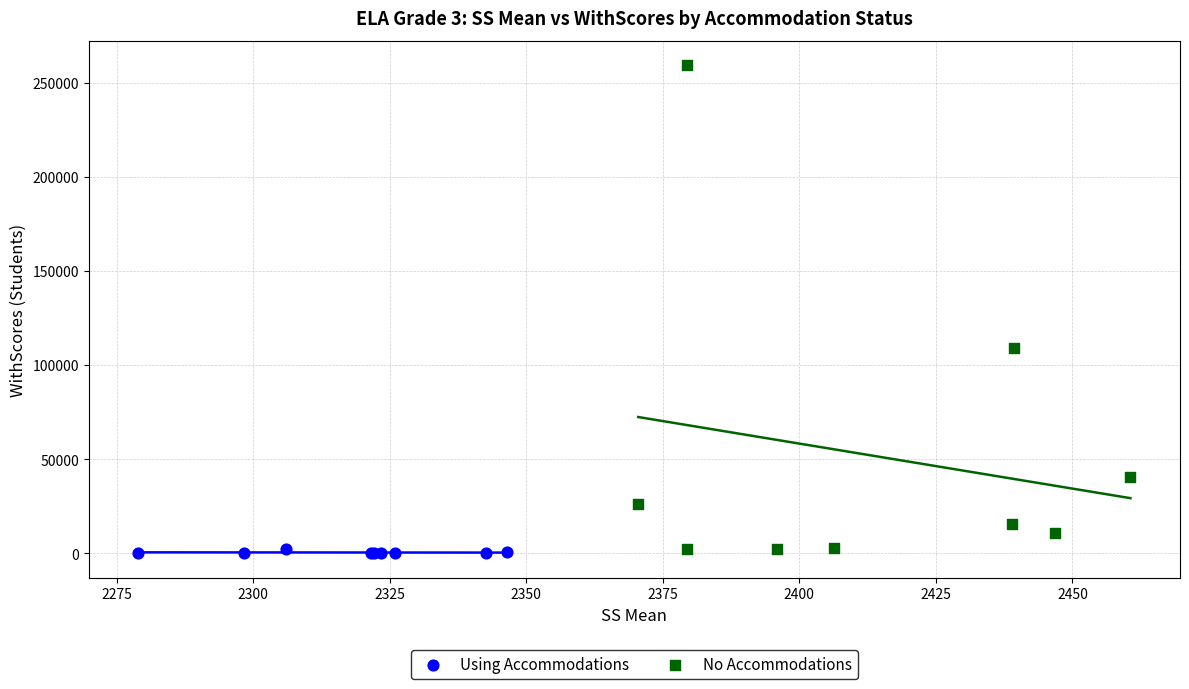

Which series has the widest spread of Y values?

No Accommodations